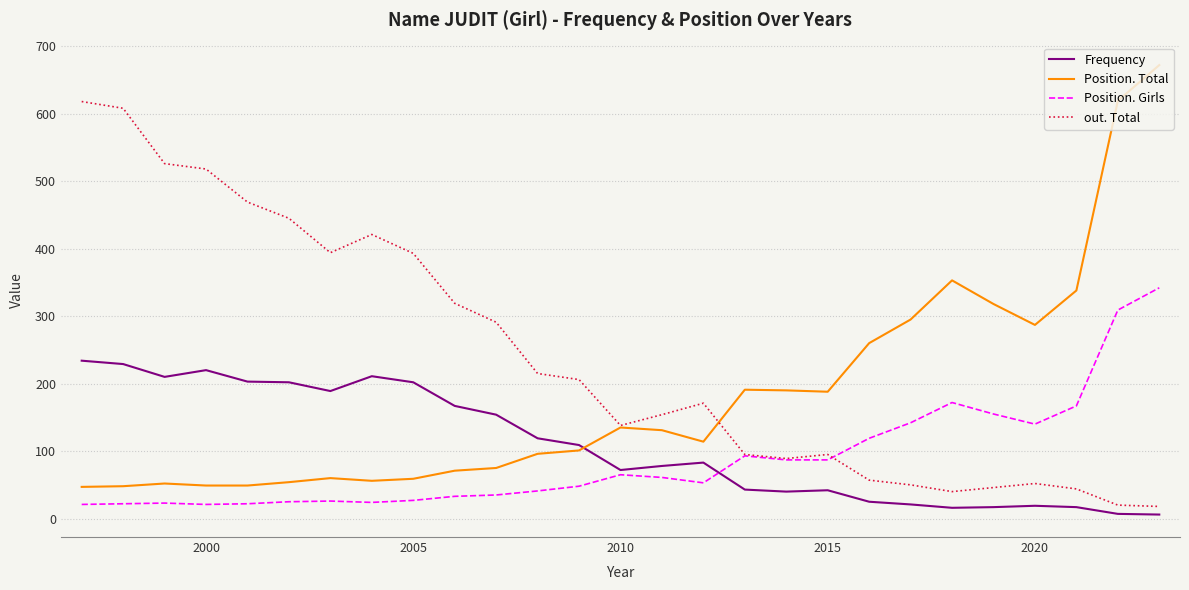

True or false: Frequency and Position. Total intersect in this chart.

True